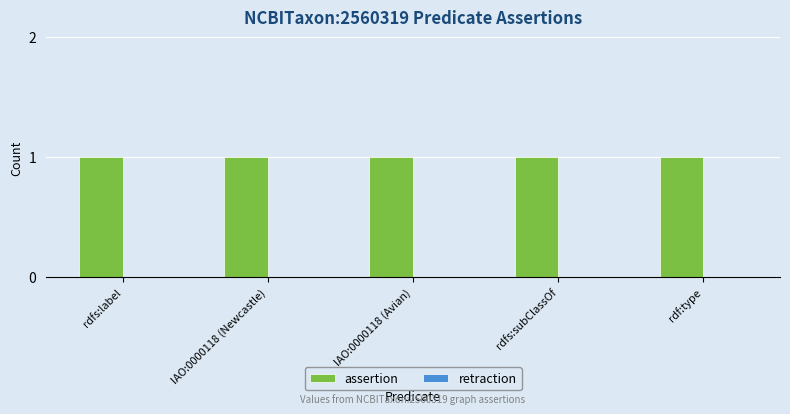

What is the label of the 1st bar from the left?

rdfs:label